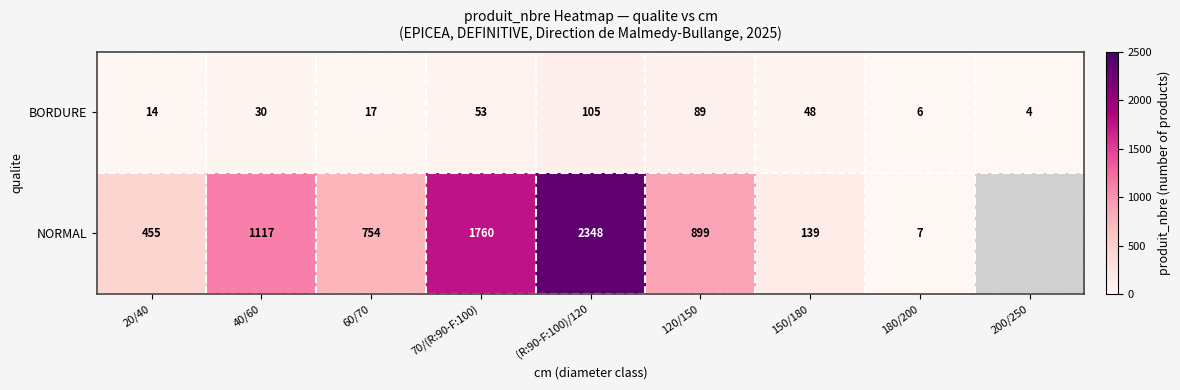

Which has a higher value, 200/250 or (R:90-F:100)/120?

(R:90-F:100)/120